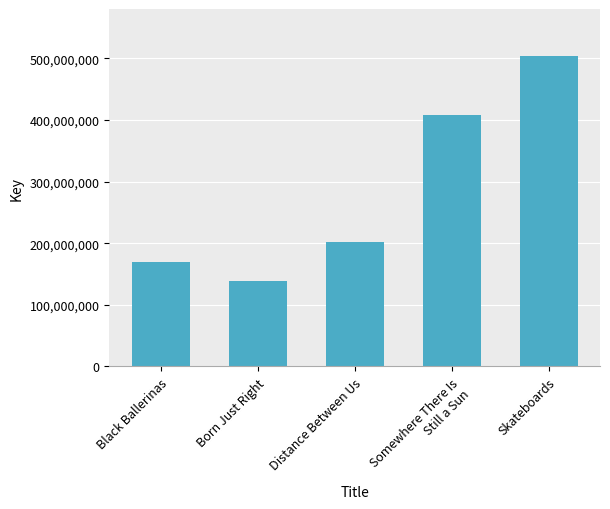

How many bars are there in total?

5